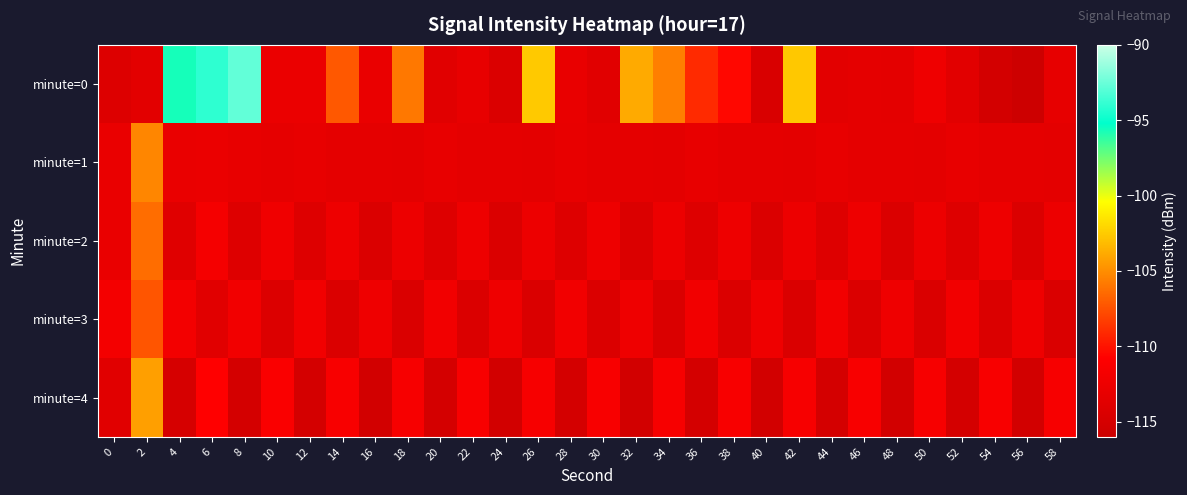

Between 22 and 26, which series saw the biggest shift?

minute=0